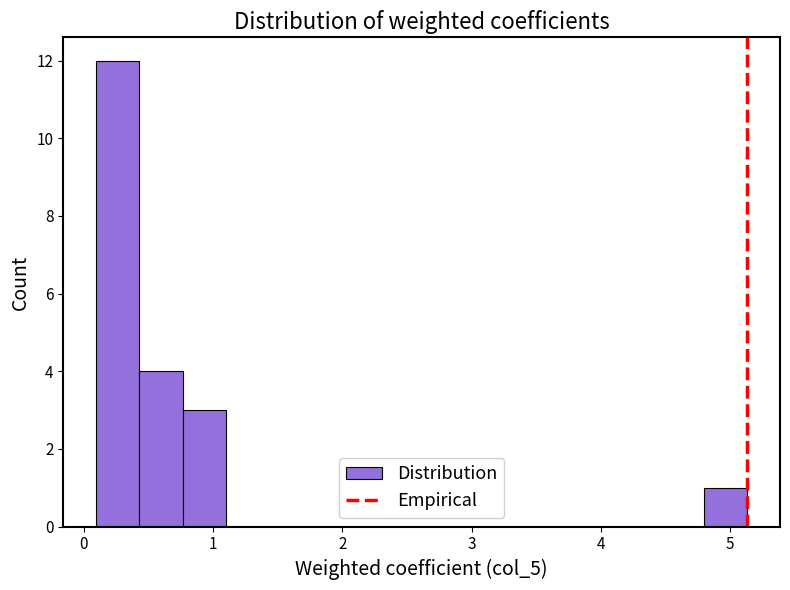

Around what value on the x-axis is the tallest bar? Give the approximate position of its centre, as read against the axis.

0.3